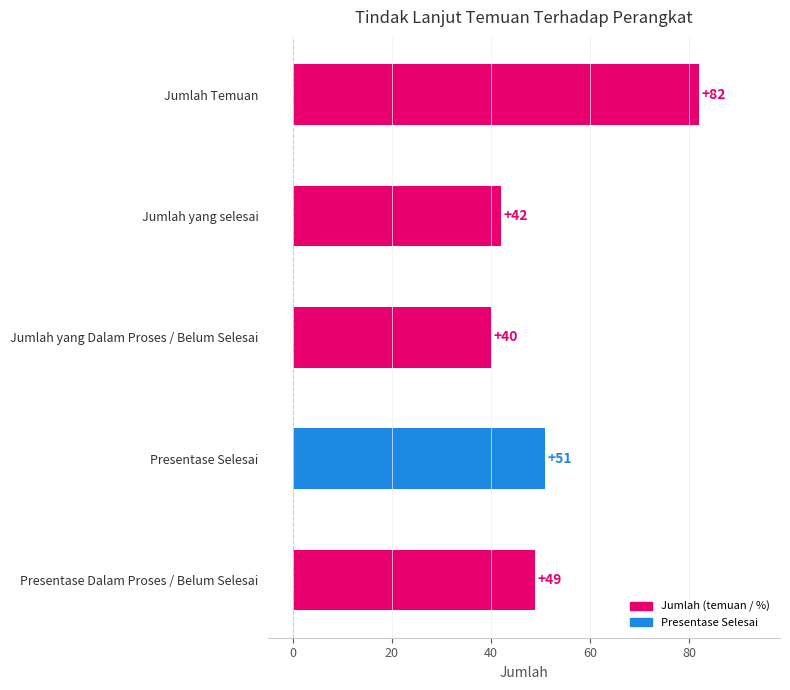

Reading top to bottom, what are all the values shown in this chart?

82	42	40	51	49